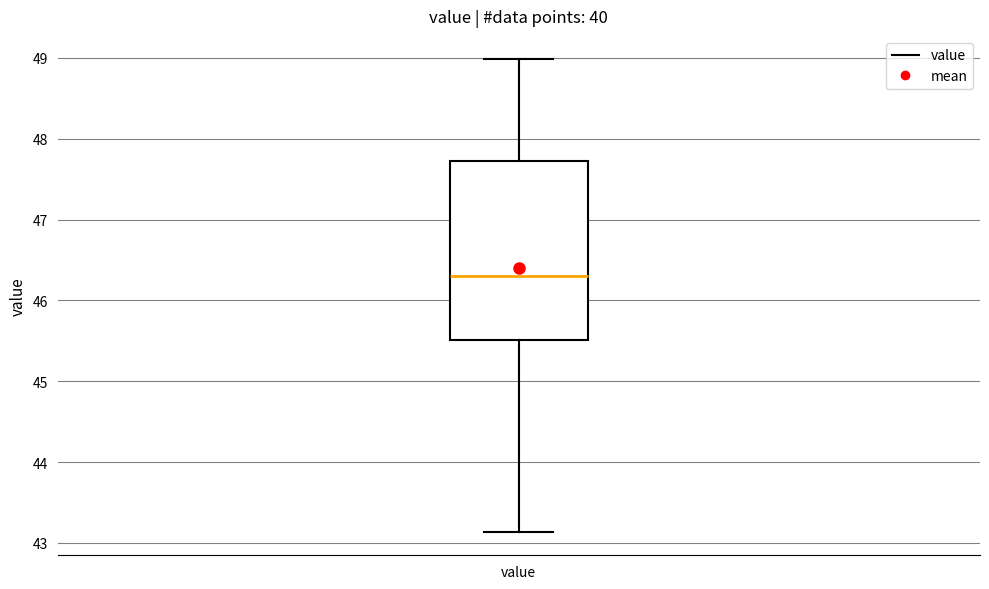

Transcribe this box plot: give where the median line is, the range the box spans, and where the two whiskers end, as read against the y-axis. The values are not printed on the chart, so give them approximately, as read against the axis.

median 46.3, box 45.5 to 47.7, whiskers 43.1 to 49.0